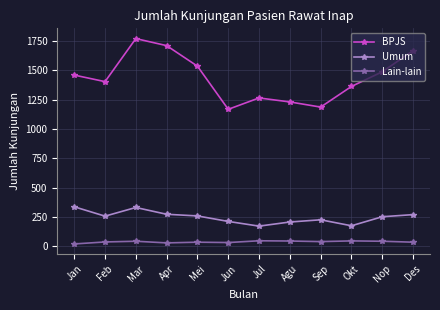

The value of Umum at Nop is 358. True or false?

False